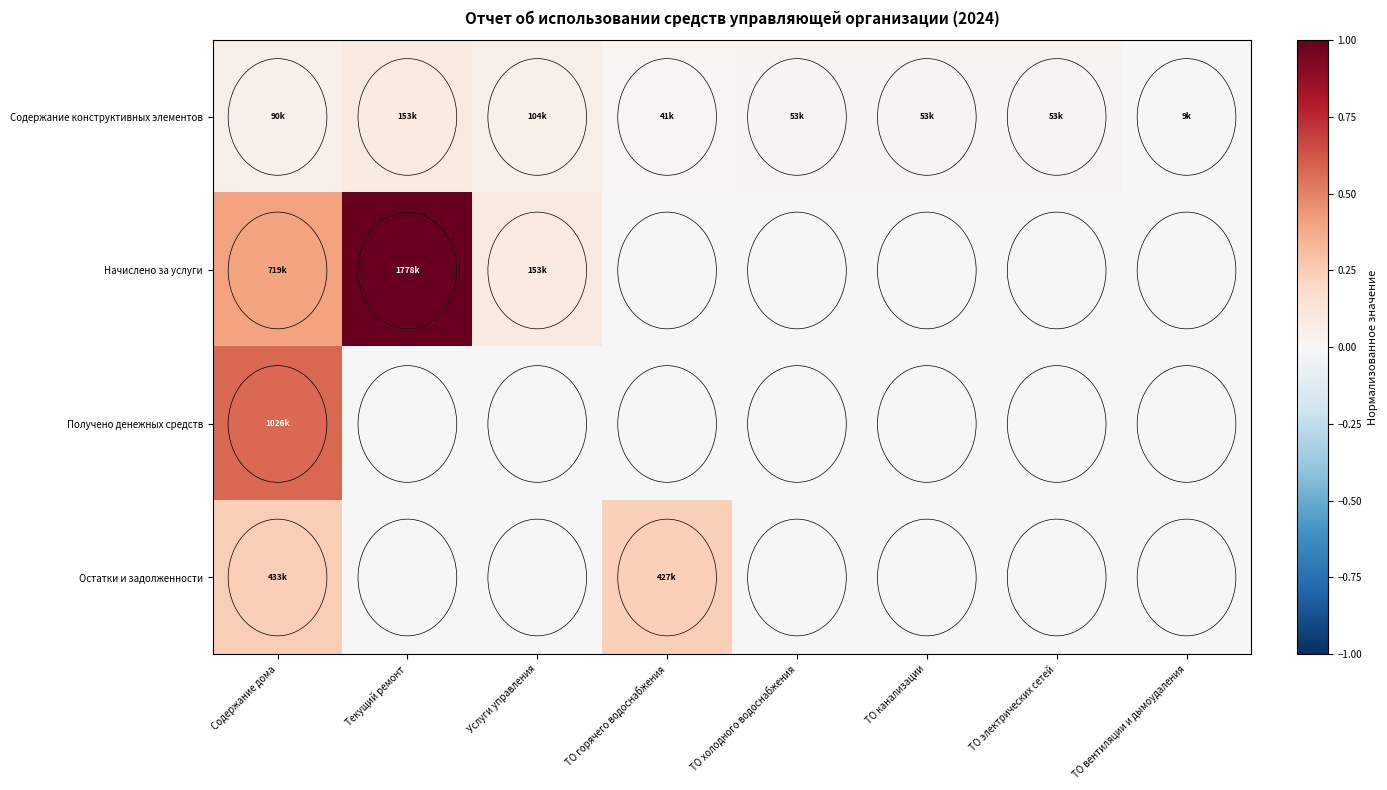

At which category does the chart reach its minimum across all series?

ТО горячего водоснабжения